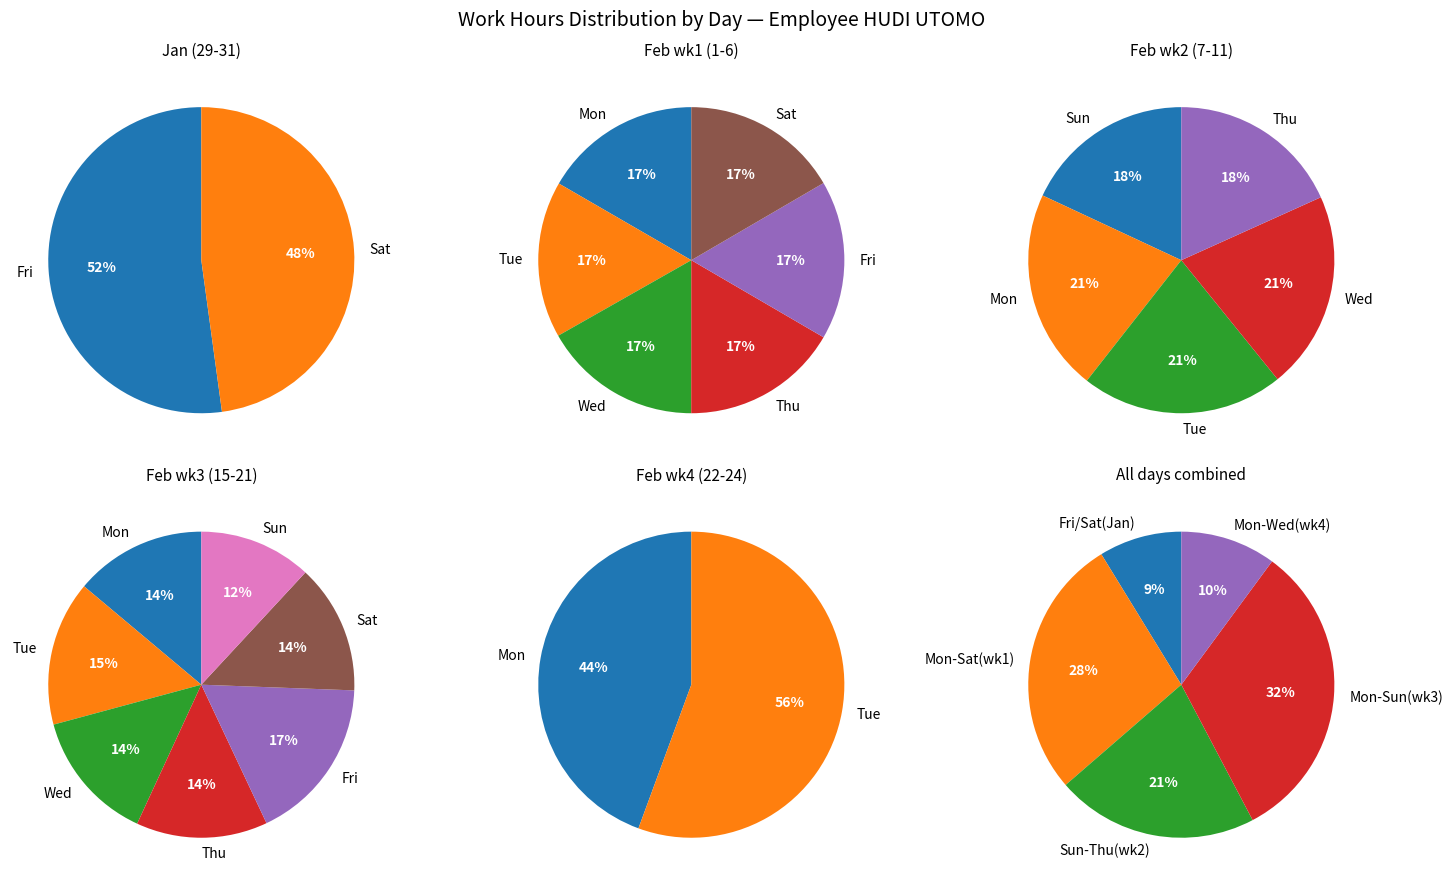

Which series changed the most between 0 and 1?

Thu